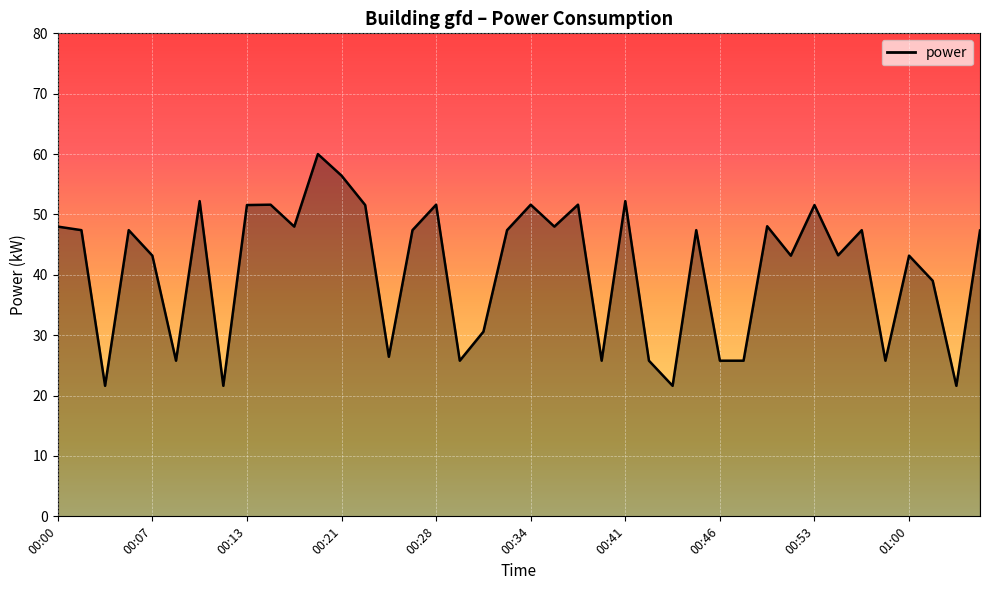

True or false: the data has more than 2 interior local peaks.

True